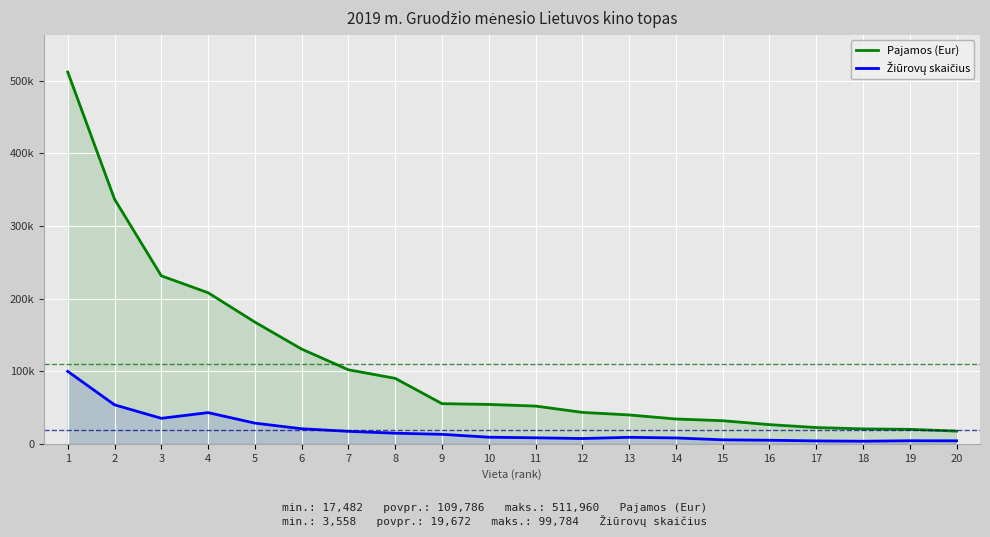

Between 16 and 9, which is larger?

9